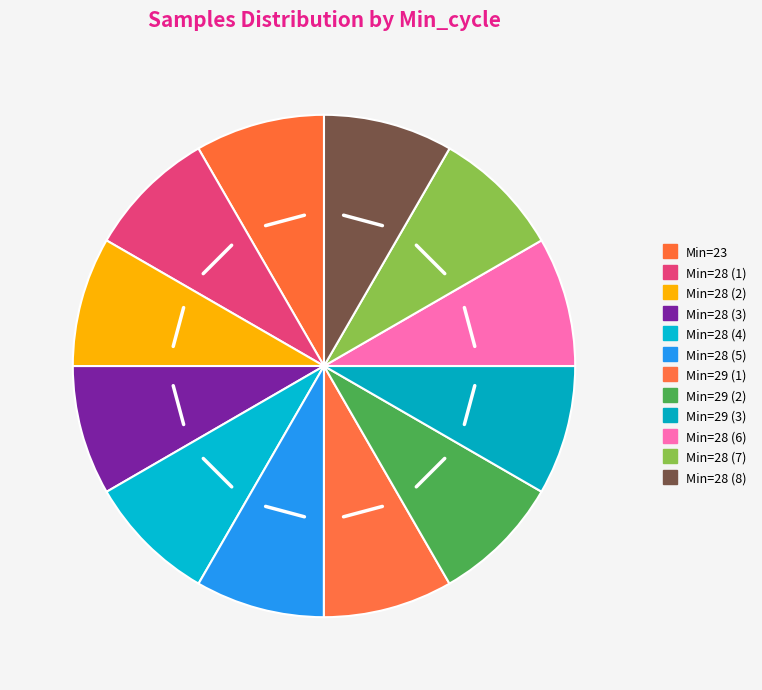

Which slice is the largest?

28